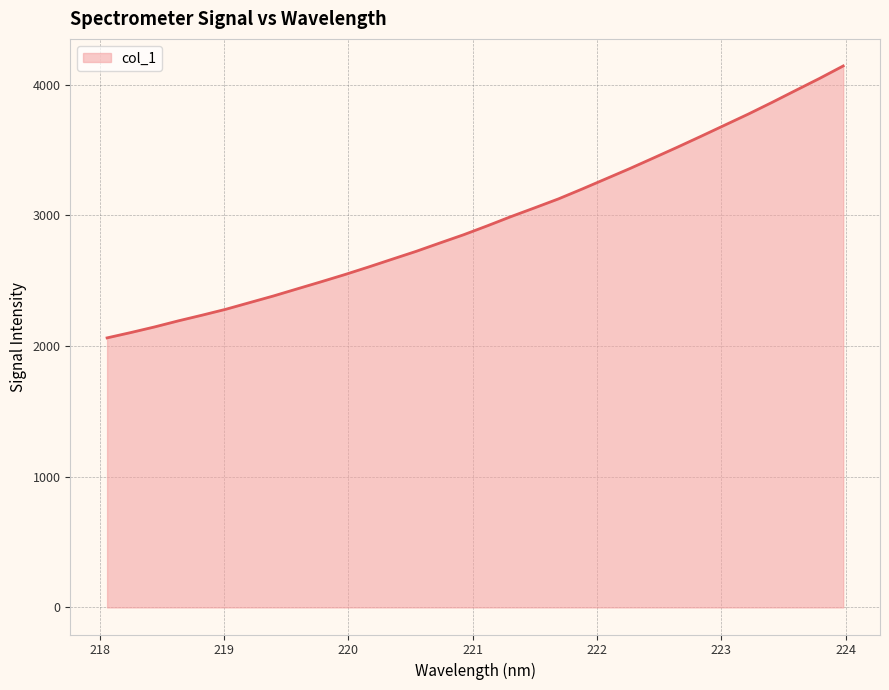

What is the difference between the maximum and minimum values?

2080.0